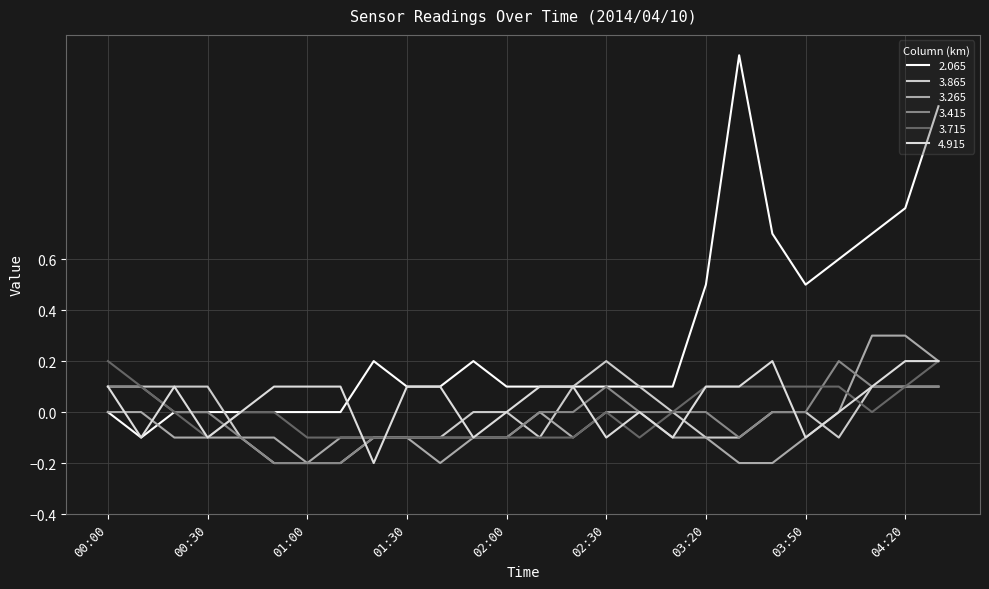

How many intersections are there between 3.415 and 3.865?

2